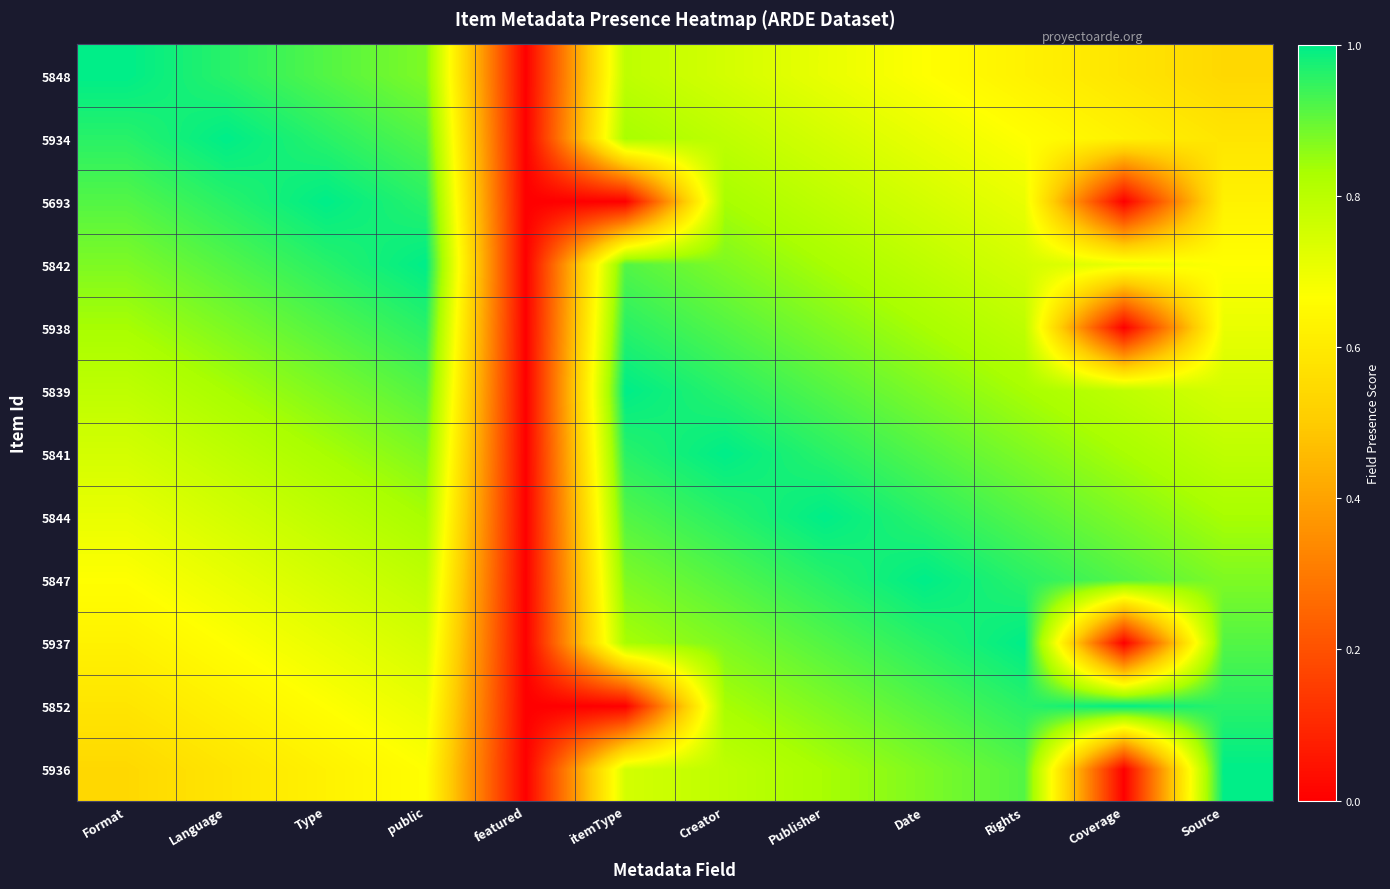

Reading right to left, list all the values displayed in this chart.

5848: Source=0.5	Coverage=0.6	Rights=0.6	Date=0.7	Publisher=0.7	Creator=0.8	itemType=0.8	featured=0.0	public=0.9	Type=0.9	Language=1.0	Format=1.0
5934: Source=0.6	Coverage=0.6	Rights=0.7	Date=0.7	Publisher=0.8	Creator=0.8	itemType=0.8	featured=0.0	public=0.9	Type=1.0	Language=1.0	Format=1.0
5693: Source=0.6	Coverage=0.0	Rights=0.7	Date=0.8	Publisher=0.8	Creator=0.8	itemType=0.0	featured=0.0	public=1.0	Type=1.0	Language=1.0	Format=0.9
5842: Source=0.7	Coverage=0.7	Rights=0.8	Date=0.8	Publisher=0.8	Creator=0.9	itemType=0.9	featured=0.0	public=1.0	Type=1.0	Language=0.9	Format=0.9
5938: Source=0.7	Coverage=0.0	Rights=0.8	Date=0.8	Publisher=0.9	Creator=0.9	itemType=1.0	featured=0.0	public=1.0	Type=0.9	Language=0.9	Format=0.8
5839: Source=0.8	Coverage=0.8	Rights=0.8	Date=0.9	Publisher=0.9	Creator=1.0	itemType=1.0	featured=0.0	public=0.9	Type=0.9	Language=0.8	Format=0.8
5841: Source=0.8	Coverage=0.8	Rights=0.9	Date=0.9	Publisher=1.0	Creator=1.0	itemType=1.0	featured=0.0	public=0.9	Type=0.8	Language=0.8	Format=0.8
5844: Source=0.8	Coverage=0.9	Rights=0.9	Date=1.0	Publisher=1.0	Creator=1.0	itemType=0.9	featured=0.0	public=0.8	Type=0.8	Language=0.8	Format=0.7
5847: Source=0.9	Coverage=0.9	Rights=1.0	Date=1.0	Publisher=1.0	Creator=0.9	itemType=0.9	featured=0.0	public=0.8	Type=0.8	Language=0.7	Format=0.7
5937: Source=0.9	Coverage=0.0	Rights=1.0	Date=1.0	Publisher=0.9	Creator=0.9	itemType=0.8	featured=0.0	public=0.8	Type=0.7	Language=0.7	Format=0.6
5852: Source=1.0	Coverage=1.0	Rights=1.0	Date=0.9	Publisher=0.9	Creator=0.8	itemType=0.0	featured=0.0	public=0.7	Type=0.7	Language=0.6	Format=0.6
5936: Source=1.0	Coverage=0.0	Rights=0.9	Date=0.9	Publisher=0.8	Creator=0.8	itemType=0.8	featured=0.0	public=0.7	Type=0.6	Language=0.6	Format=0.5